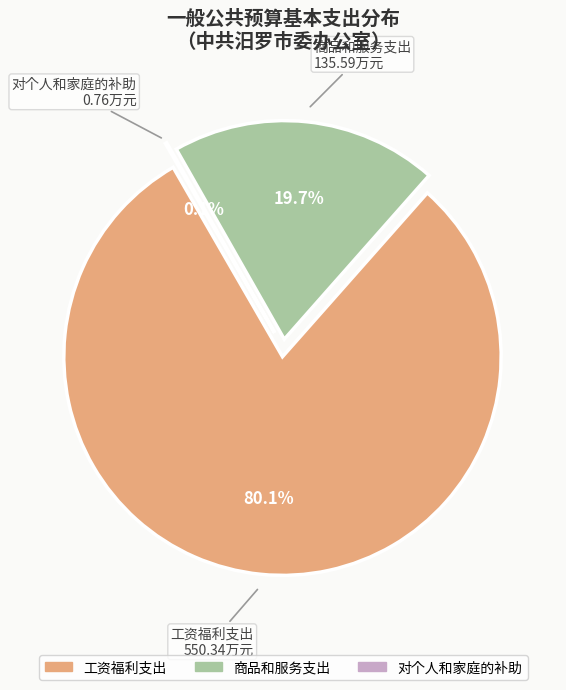

Which slice is the largest?

工资福利支出